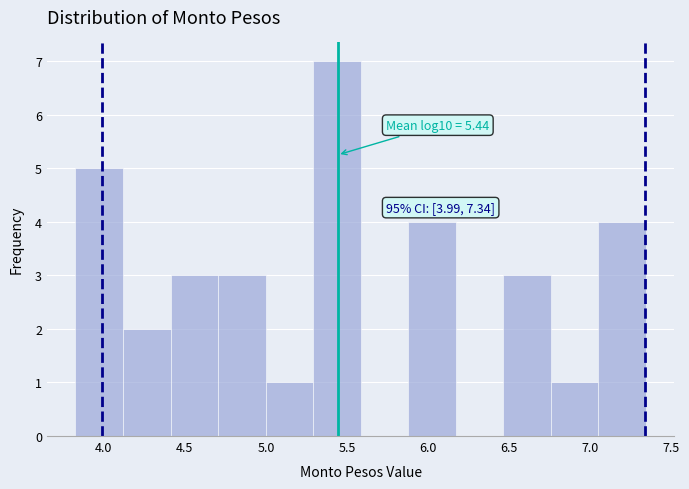

Over which range of the x-axis is the bar tallest?

5.30 to 5.60